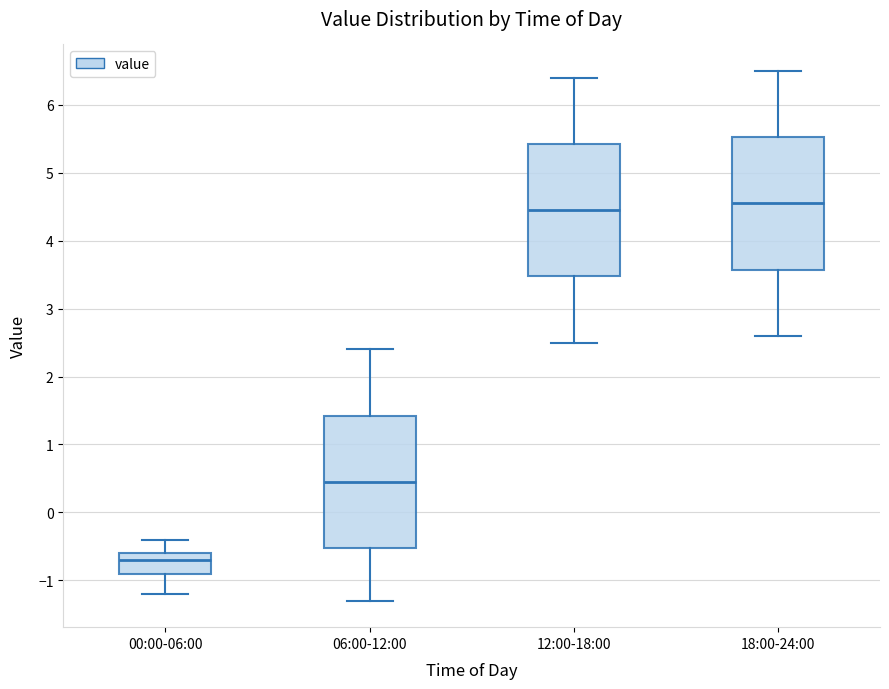

Reading left to right, read every box against the y-axis: the position of its median line, the range the box covers, and the ends of its whiskers. The values are not printed on the chart, so give them approximately, as read against the axis.

00:00-06:00: median -0.7, box -0.9 to -0.6, whiskers -1.2 to -0.4
06:00-12:00: median 0.5, box -0.5 to 1.4, whiskers -1.3 to 2.4
12:00-18:00: median 4.5, box 3.5 to 5.4, whiskers 2.5 to 6.4
18:00-24:00: median 4.6, box 3.6 to 5.5, whiskers 2.6 to 6.5